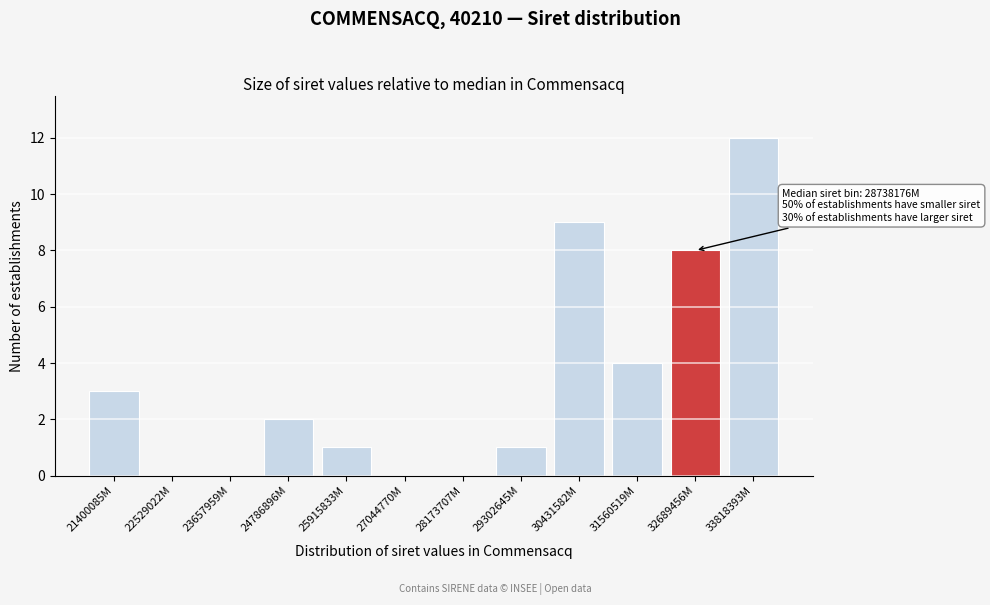

Reading left to right, what are all the values shown in this chart?

21400085M=3	22529022M=0	23657959M=0	24786896M=2	25915833M=1	27044770M=0	28173707M=0	29302645M=1	30431582M=9	31560519M=4	32689456M=8	33818393M=12